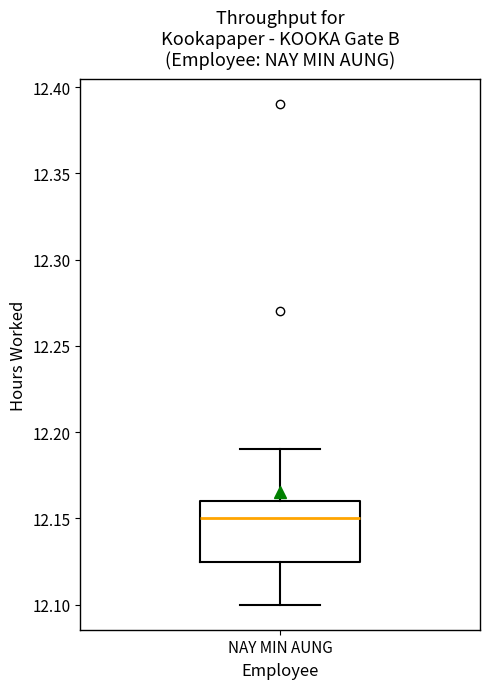

Transcribe this box plot: give where the median line is, the range the box spans, and where the two whiskers end, as read against the y-axis. The values are not printed on the chart, so give them approximately, as read against the axis.

median 12.150, box 12.125 to 12.160, whiskers 12.100 to 12.190